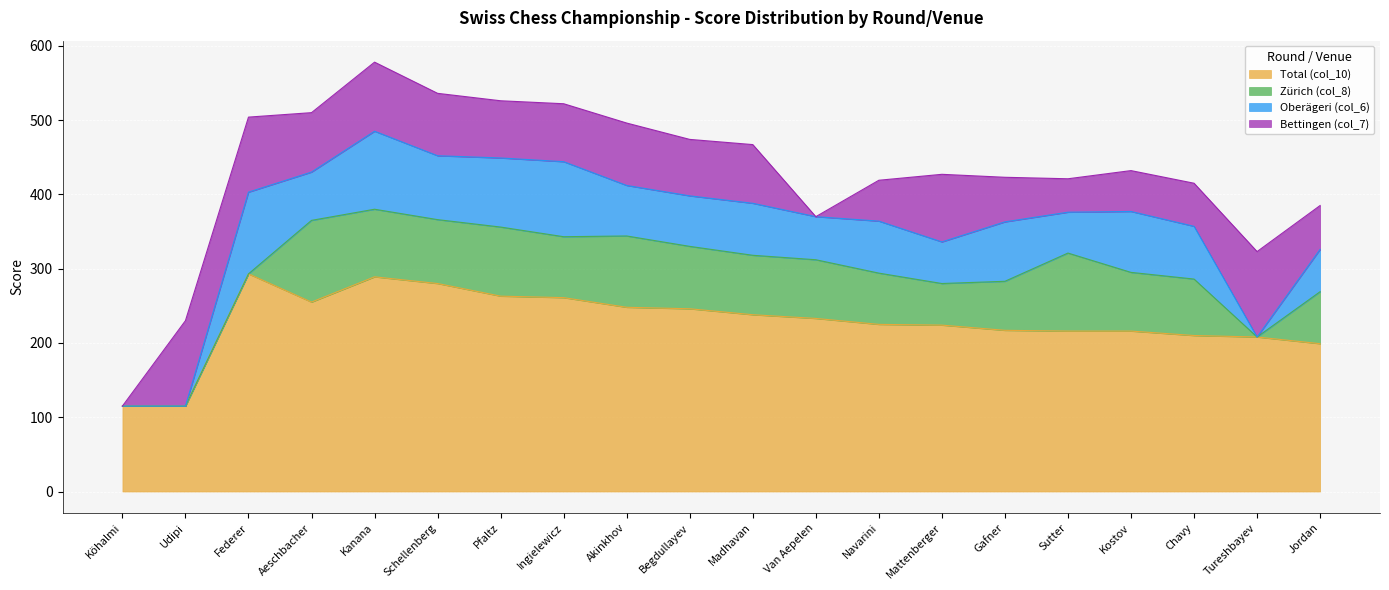

Reading right to left, what are all the values shown in this chart?

Total (col_10): 199	208	210	216	216	217	224	225	233	238	246	248	261	263	280	289	255	293	115	115
Zürich (col_8): 70	0	76	79	105	66	56	69	79	80	84	96	82	93	86	91	110	0	0	0
Oberägeri (col_6): 57	0	71	82	55	80	56	70	58	70	68	68	101	93	86	105	65	110	0	0
Bettingen (col_7): 59	115	58	55	45	60	91	55	0	79	76	84	78	77	84	93	80	101	115	0